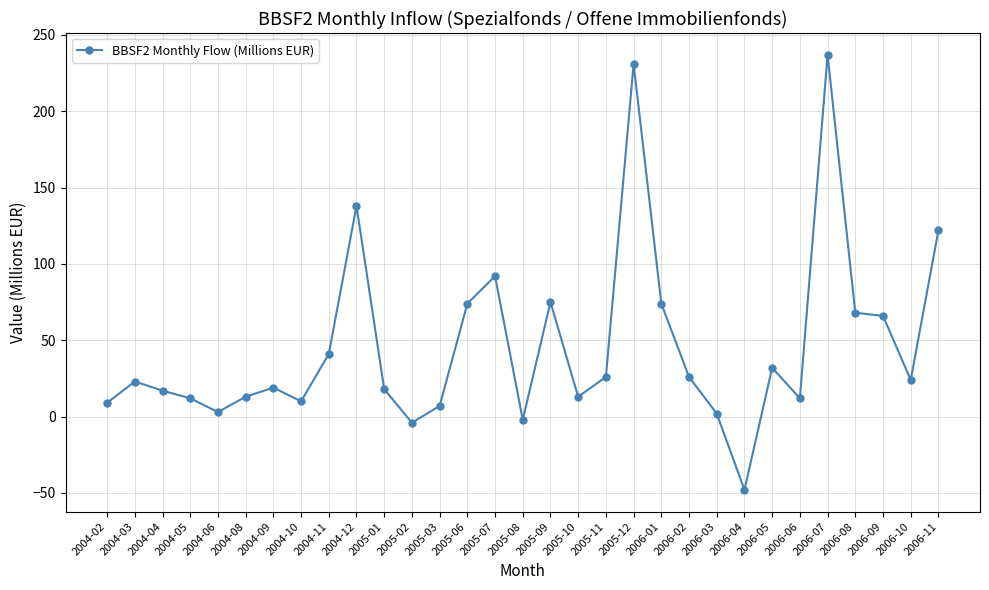

What is the ratio of the value at 2005-10 to the value at 2004-06?

4.3